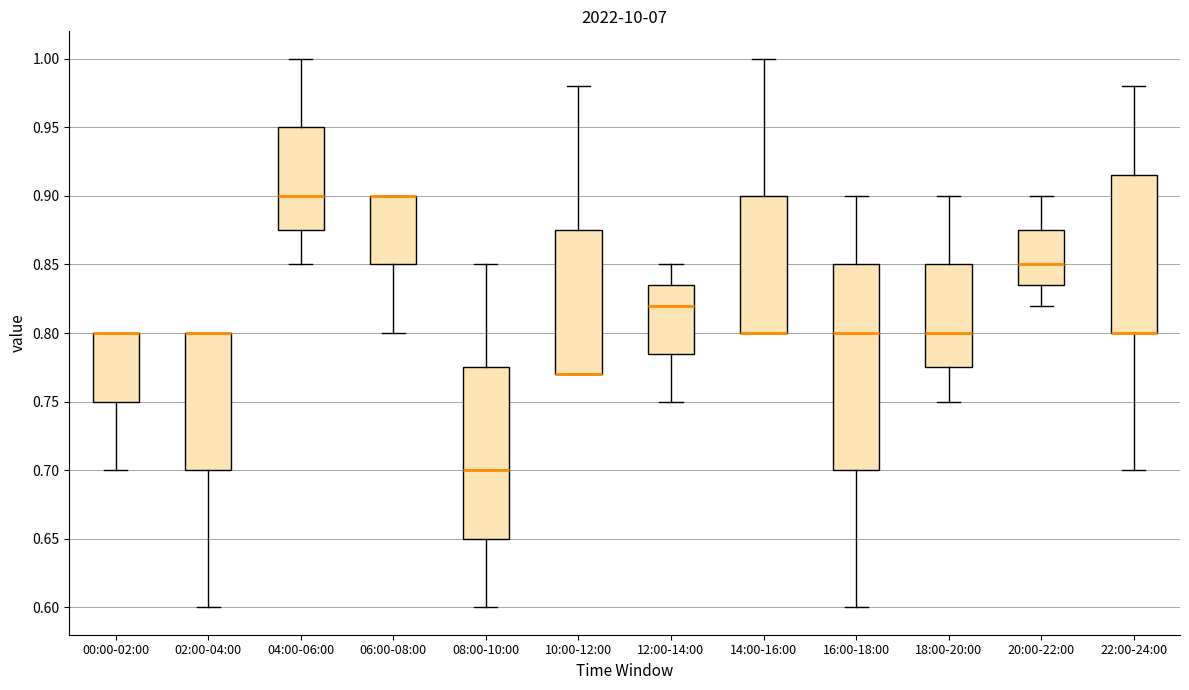

Where is the upper edge of the box for 08:00-10:00 on the y-axis? The values are not printed on the chart, so give them approximately, as read against the axis.

0.775